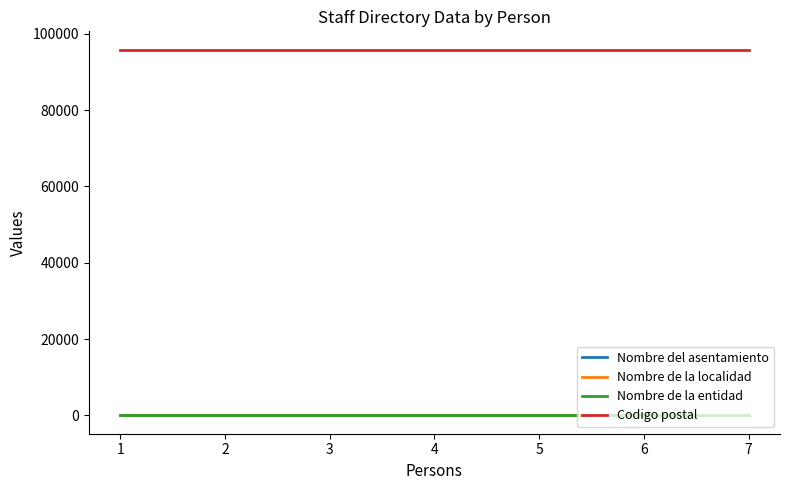

At which category is the sum across all series the highest?

1